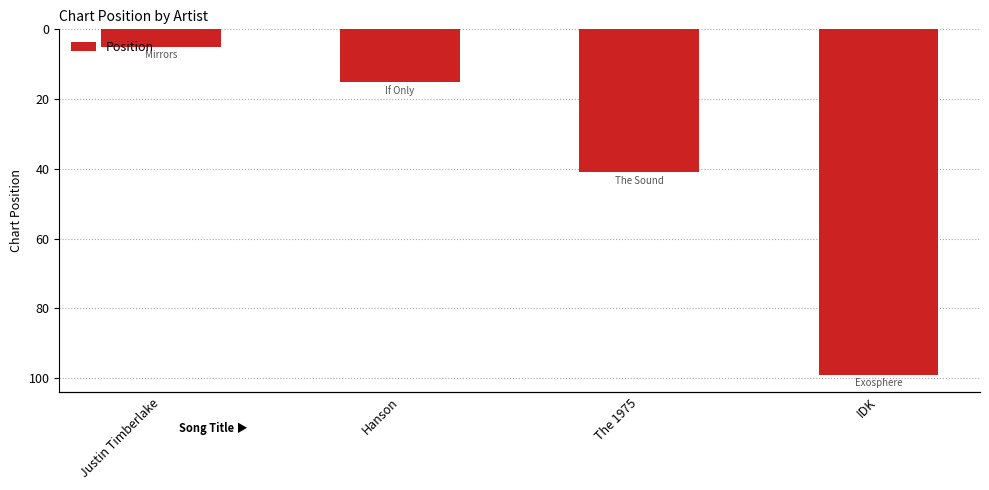

List the labels in order of value, largest first.

IDK, The 1975, Hanson, Justin Timberlake